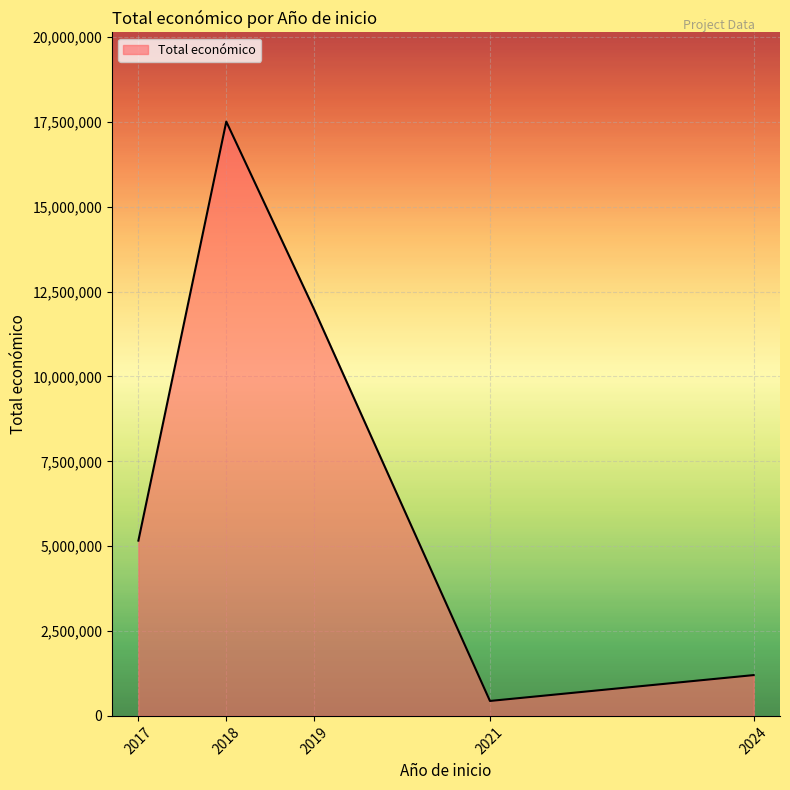

Rank the categories by value from lowest to highest.

2021, 2024, 2017, 2019, 2018